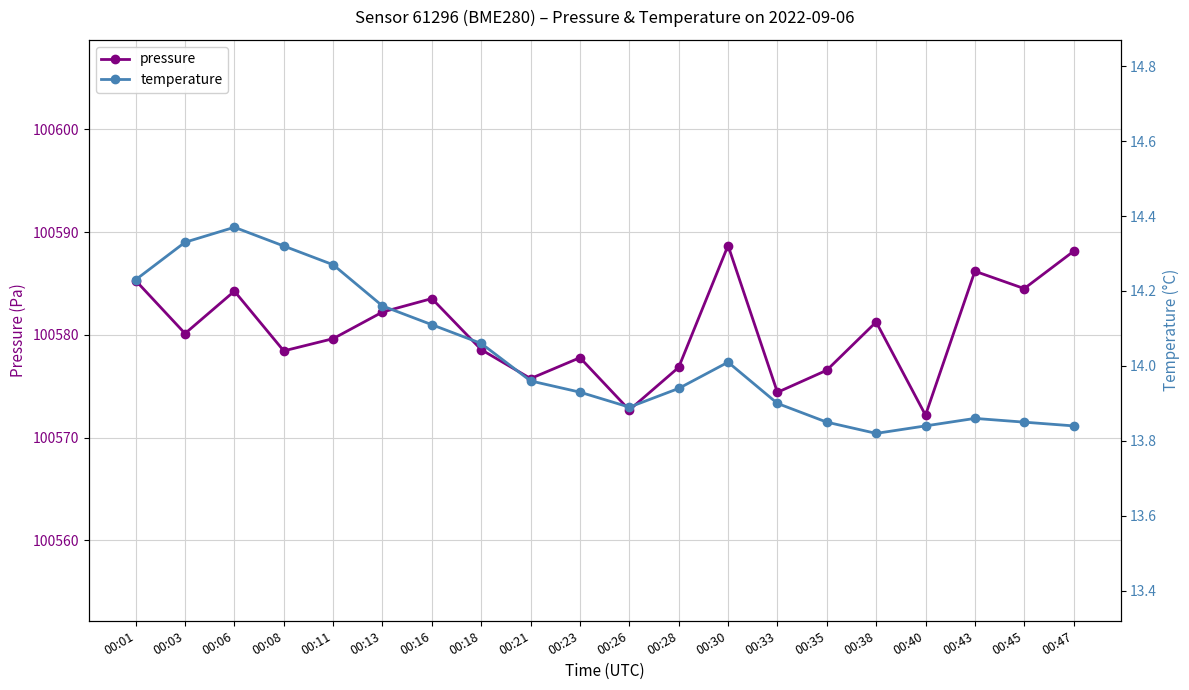

List the labels in order of pressure value, smallest first.

00:40, 00:26, 00:33, 00:21, 00:35, 00:28, 00:23, 00:08, 00:18, 00:11, 00:03, 00:38, 00:13, 00:16, 00:06, 00:45, 00:01, 00:43, 00:47, 00:30